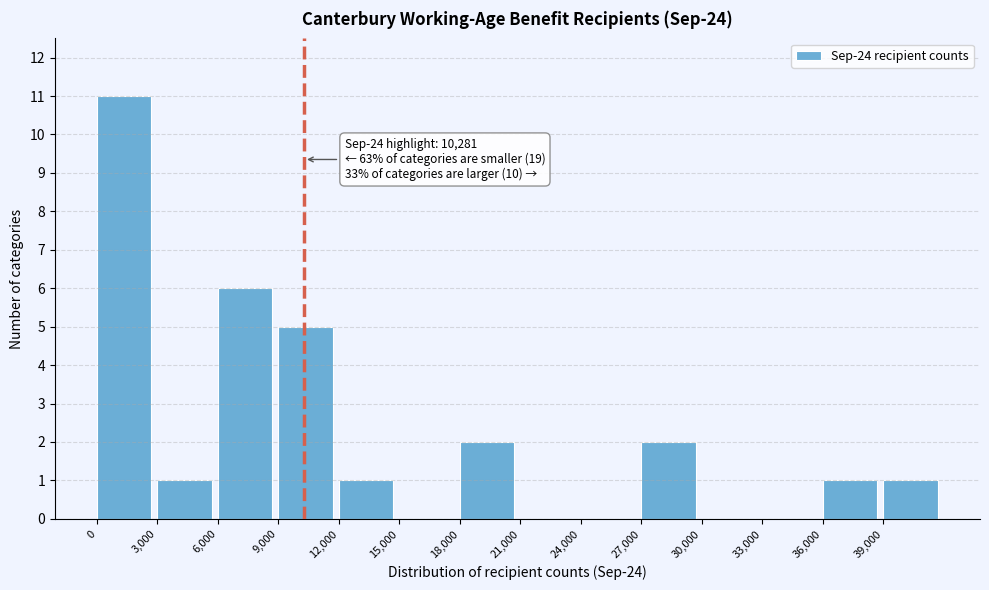

Over which range of the x-axis is the bar tallest?

0 to 3000